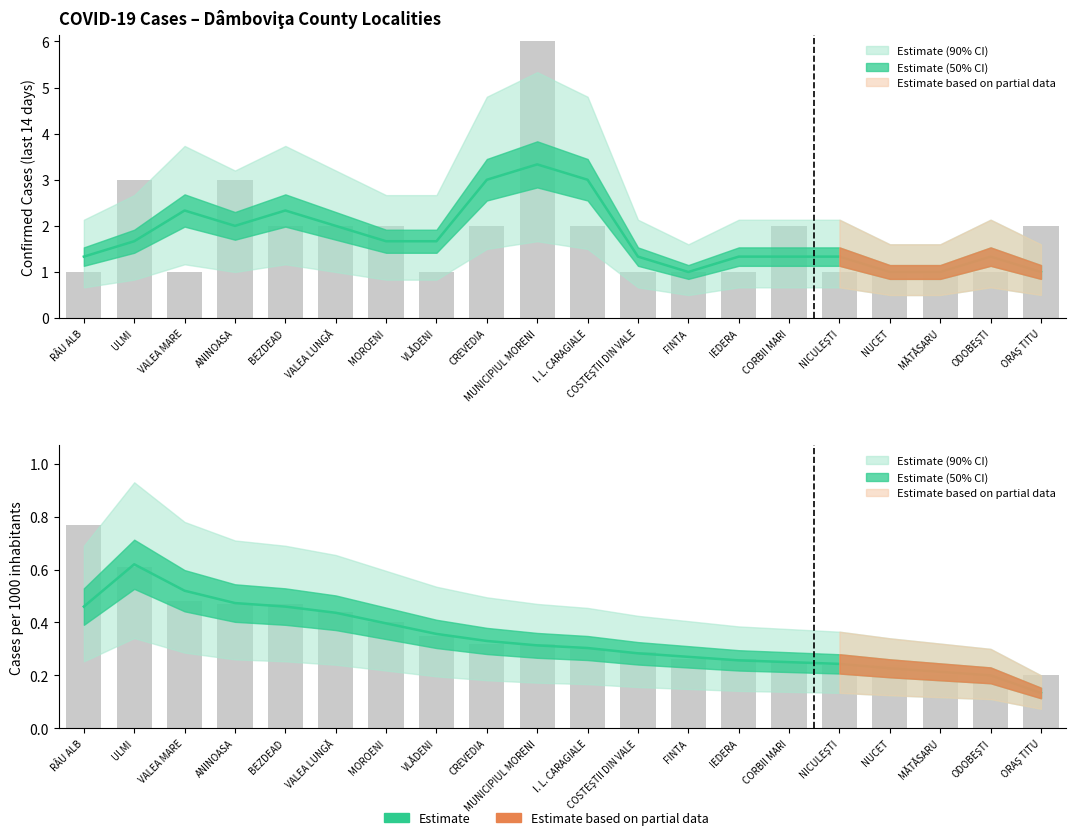

What is the spread (max minus min) of values at FINTA?

0.7